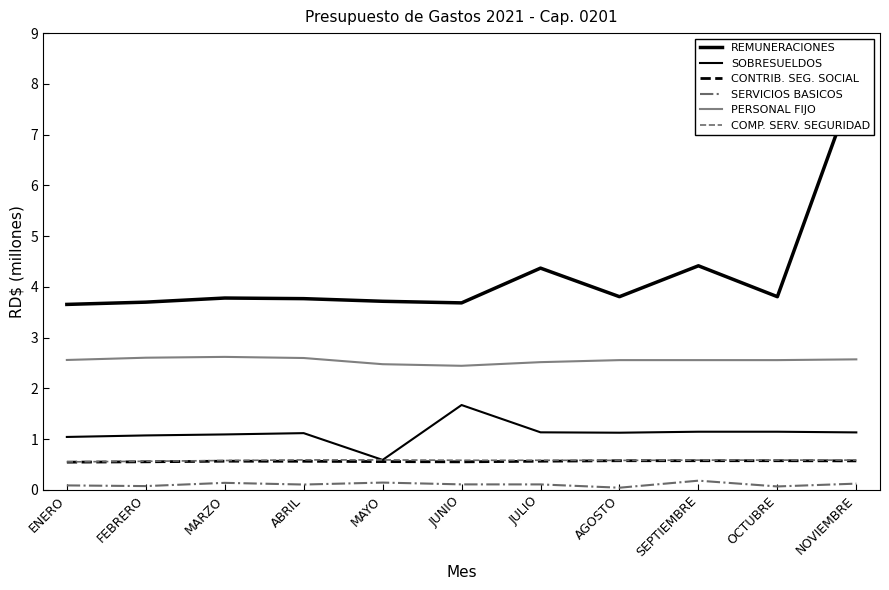

True or false: SOBRESUELDOS and SERVICIOS BASICOS intersect in this chart.

False